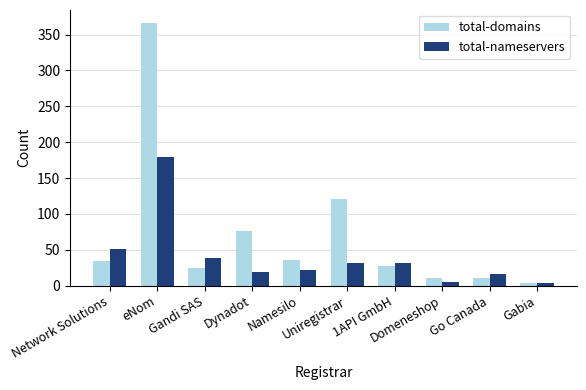

List the series in order of their overall mean, highest first.

total-domains, total-nameservers